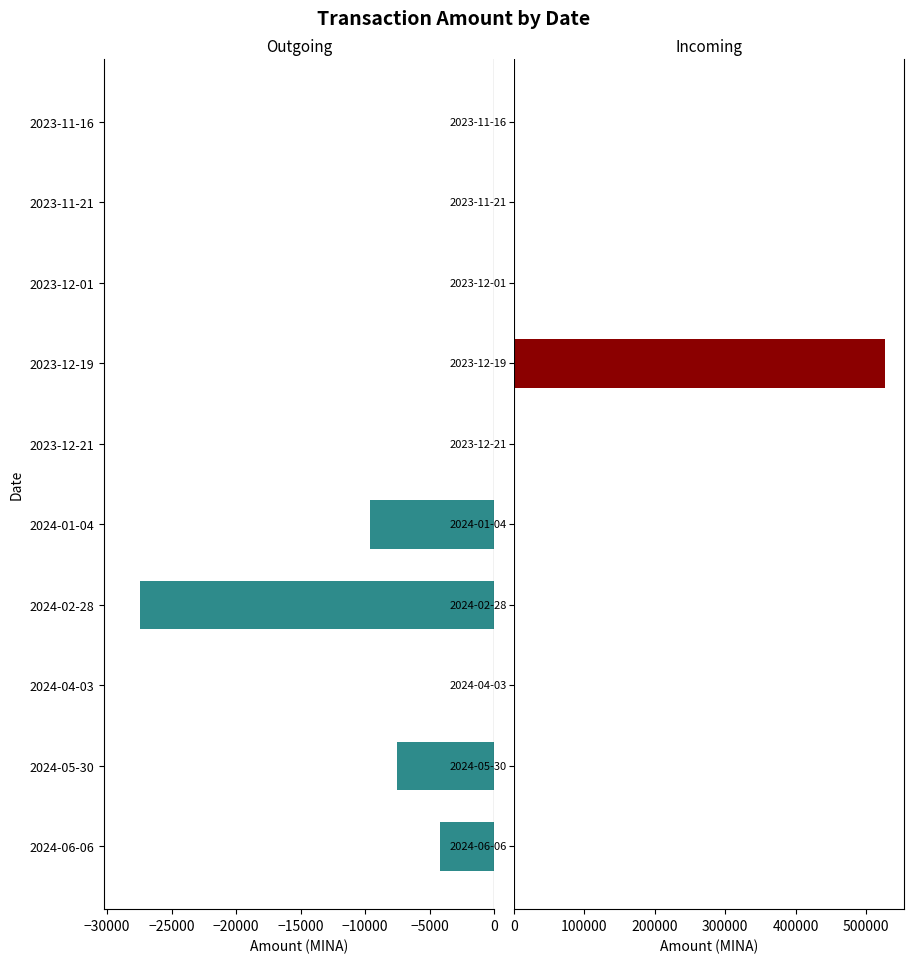

Reading right to left, transcribe all the data shown in this chart.

Outgoing: 0.0	0.0	0.0	0.0	0.0	-9650.6	-27481.1	0.0	-7500.0	-4166.7
Incoming: 2.0	0.0	1.0	527480.1	0.0	0.0	0.0	0.0	0.0	0.0